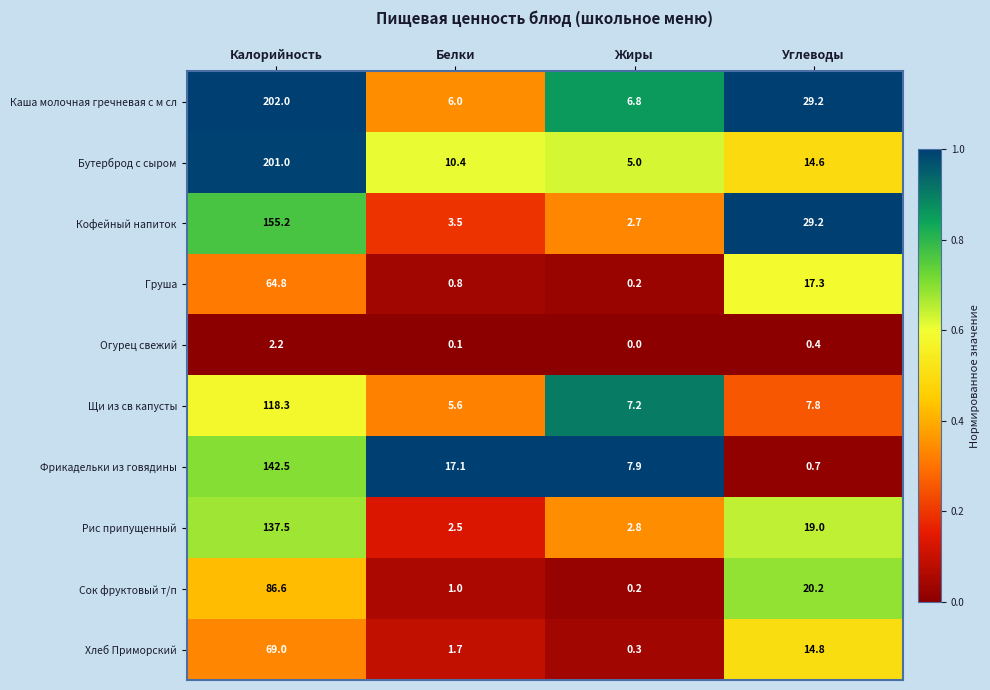

List the labels in order of Бутерброд с сыром value, smallest first.

Жиры, Белки, Углеводы, Калорийность